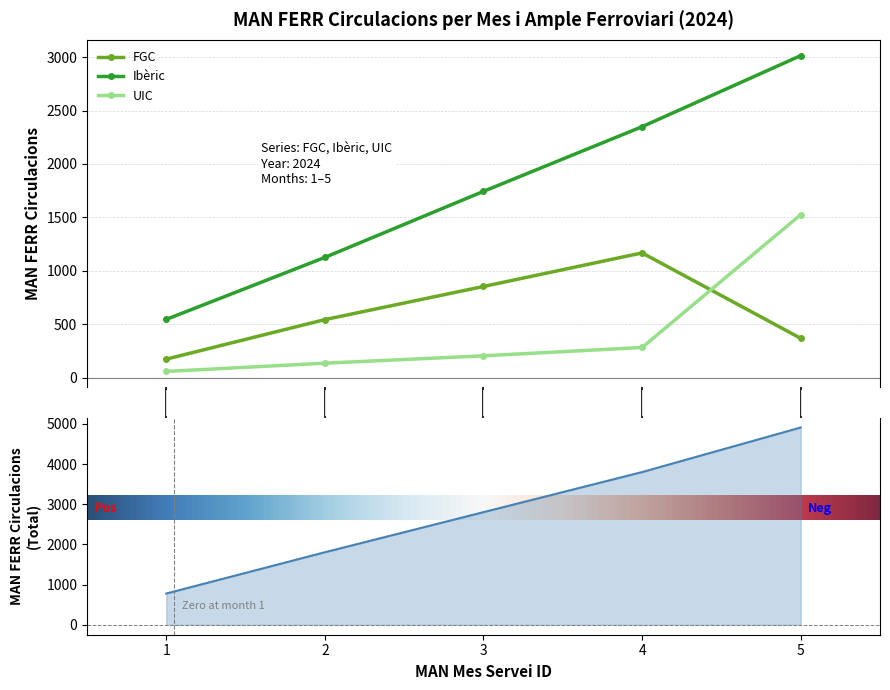

What are all the series names shown in the legend?

FGC, Ibèric, UIC